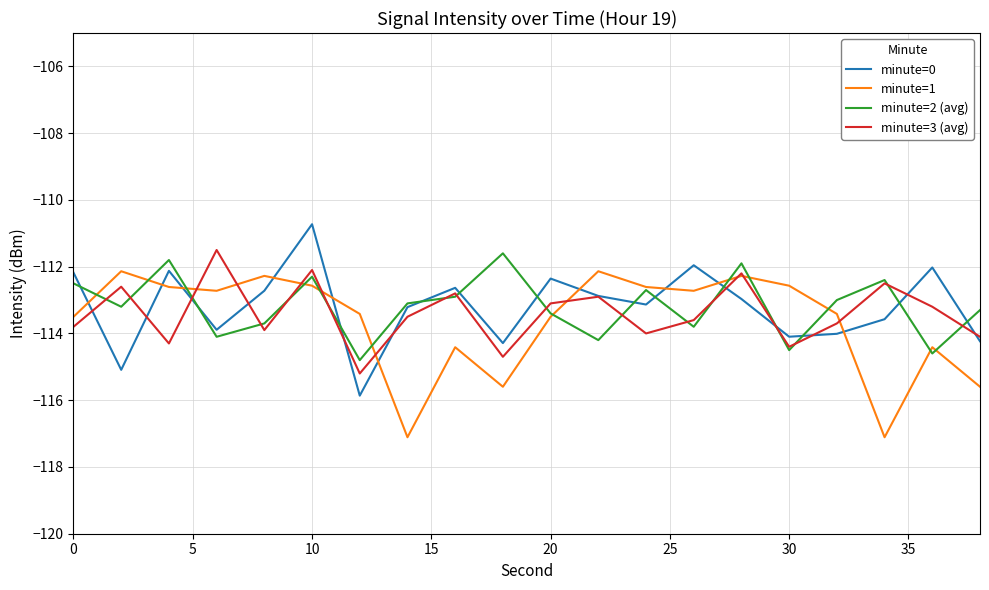

After their last crossing, which series has the higher values: minute=0 or minute=1?

minute=0